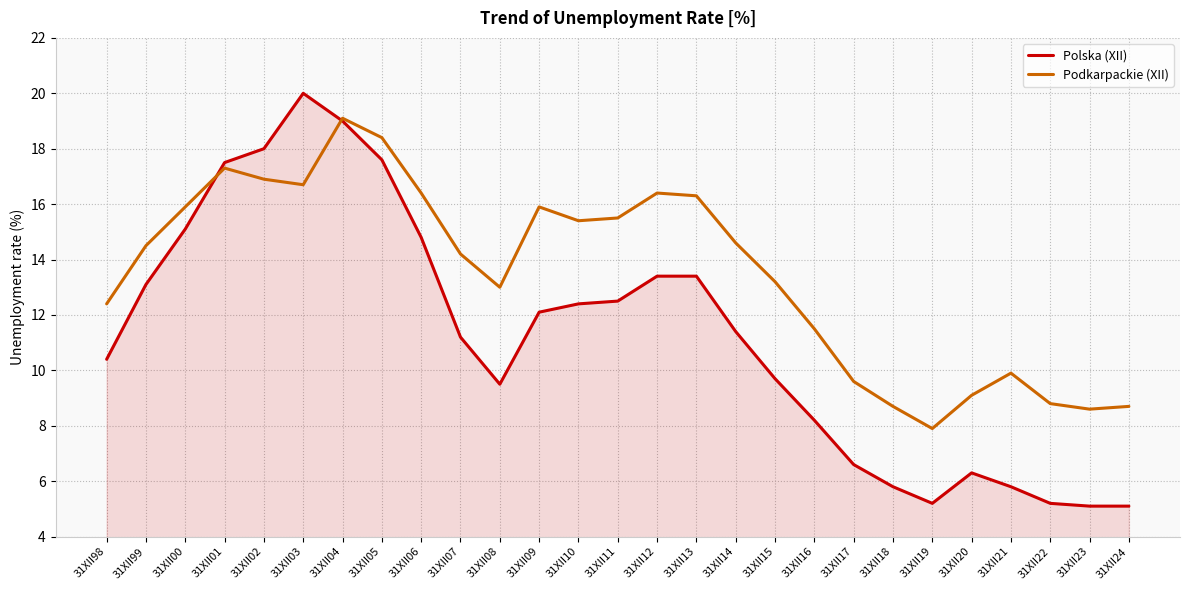

True or false: Polska (XII) has a value of 9.7 at 31XII15.

True